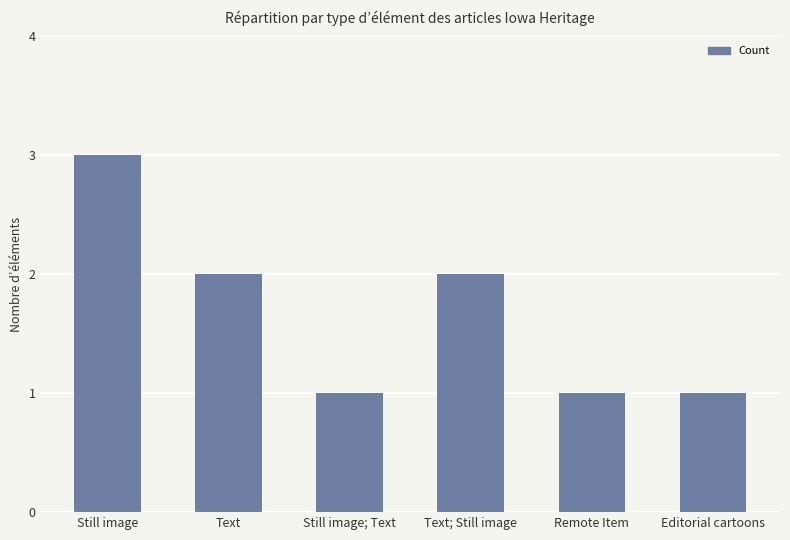

What is the value of the 6th bar from the left?

1